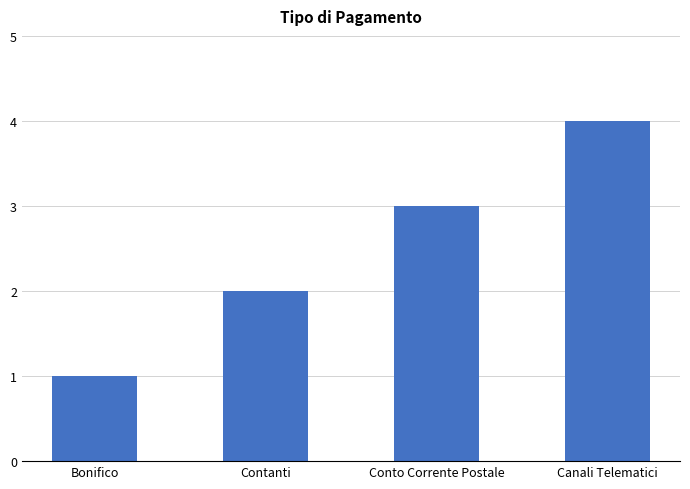

Approximately how many times larger is the value at Conto Corrente Postale compared to Contanti?

1.5